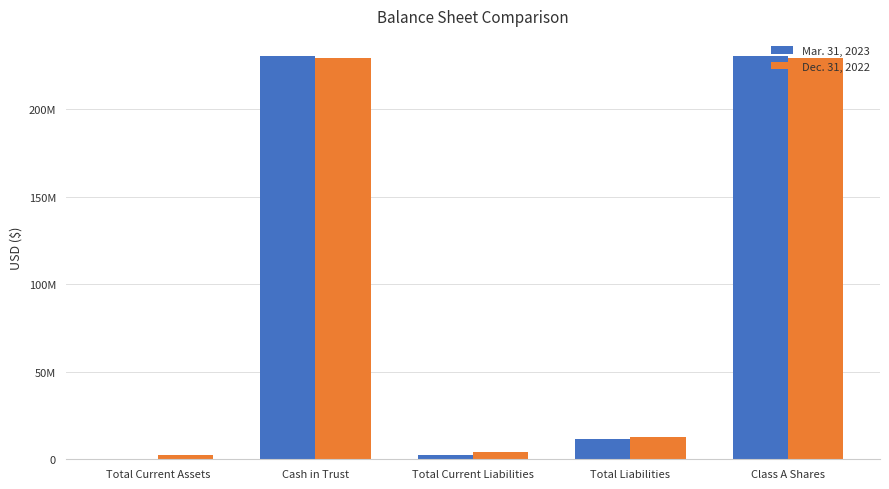

True or false: Dec. 31, 2022 has a value of 309715927 at Class A Shares.

False